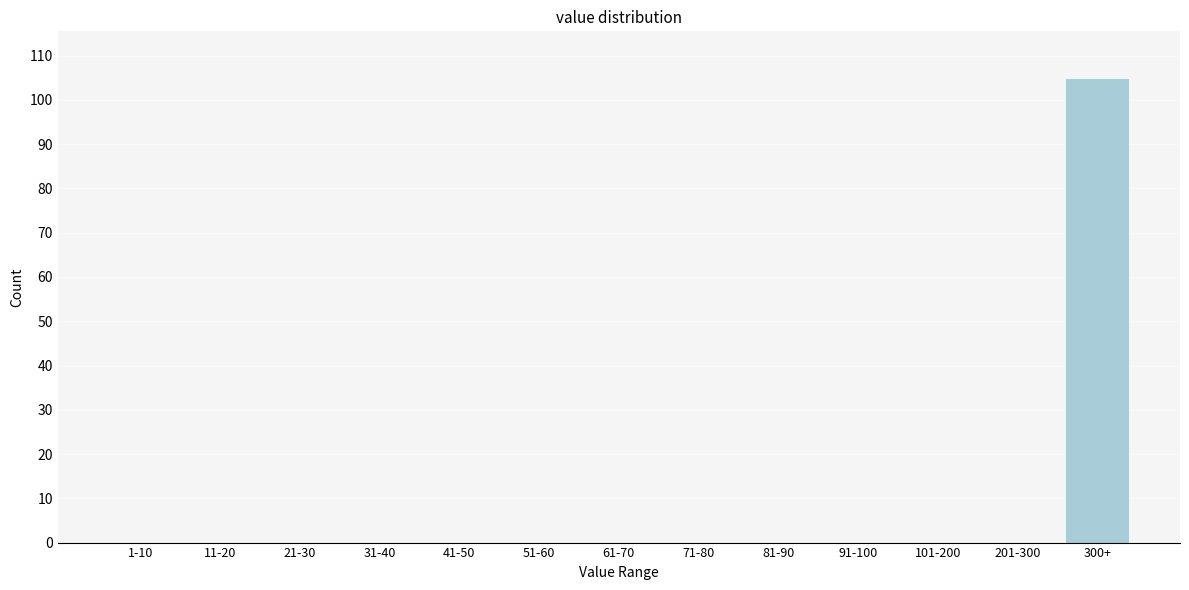

Reading left to right, what are all the values shown in this chart?

1-10=0	11-20=0	21-30=0	31-40=0	41-50=0	51-60=0	61-70=0	71-80=0	81-90=0	91-100=0	101-200=0	201-300=0	300+=105